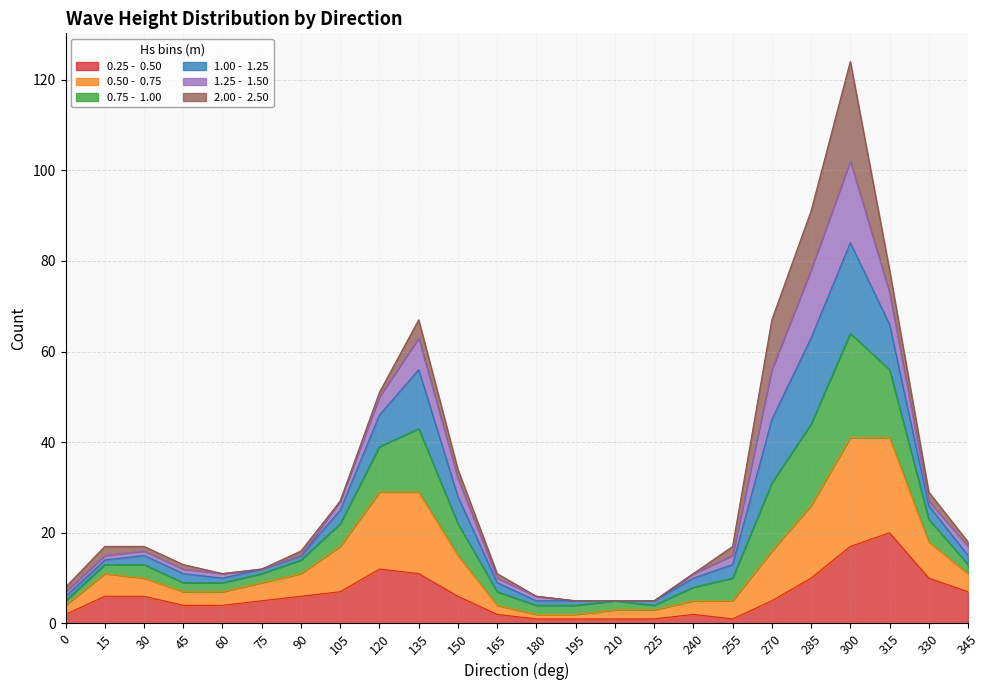

What is the sum of all 0.25 -  0.50 values?

147